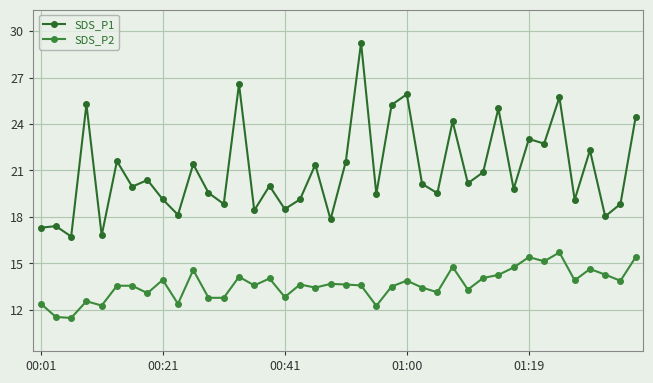

What is the greatest value displayed?

29.2